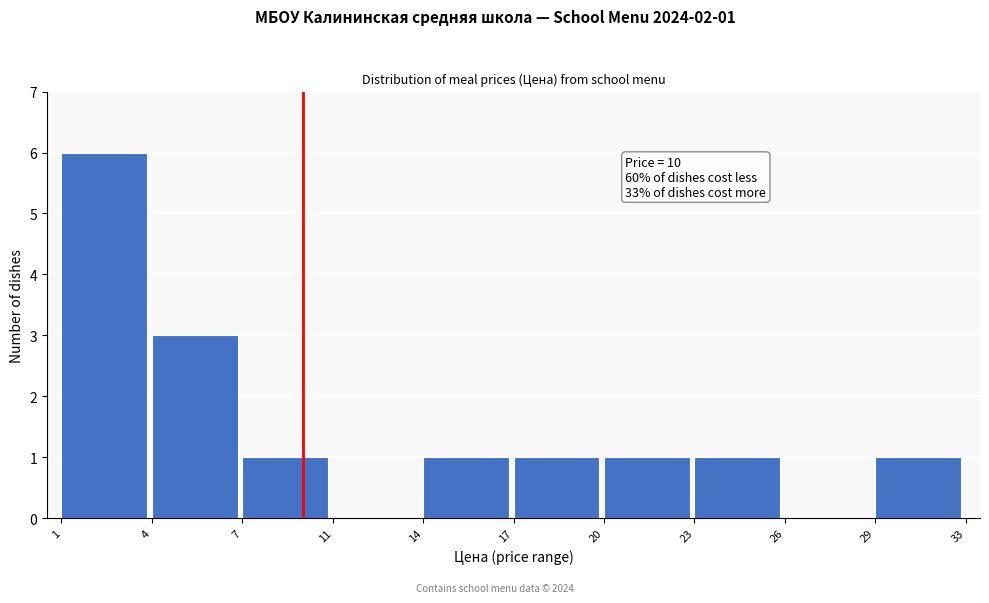

Reading left to right, list all the values displayed in this chart.

1=6	4=3	7=1	11=0	14=1	17=1	20=1	23=1	26=0	29=1